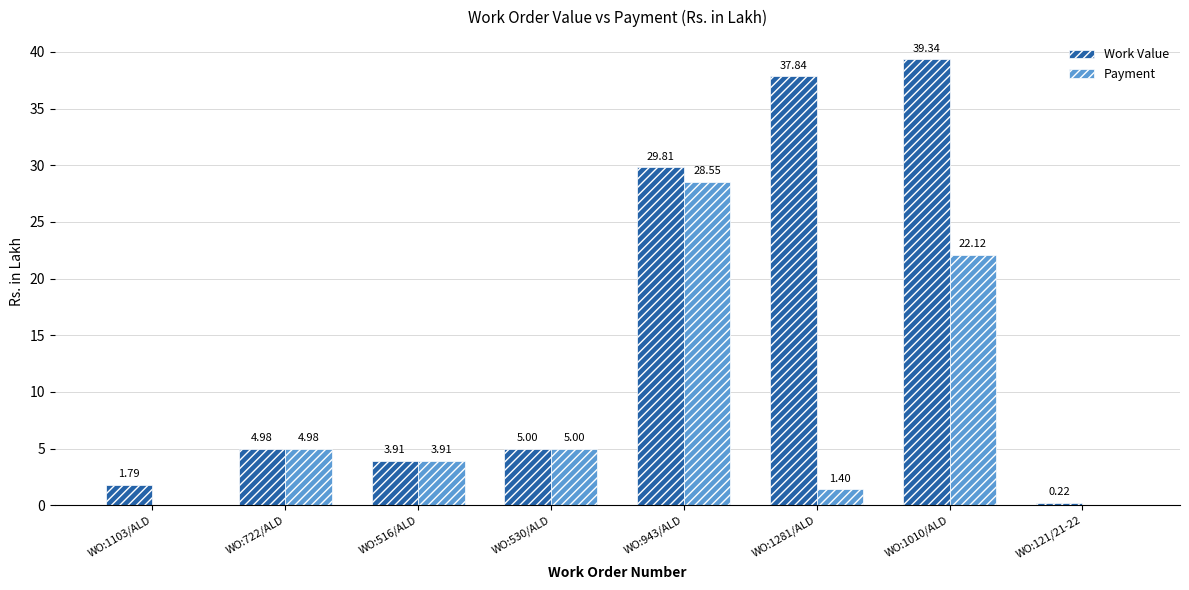

Which series has the largest total across all categories?

Work Value